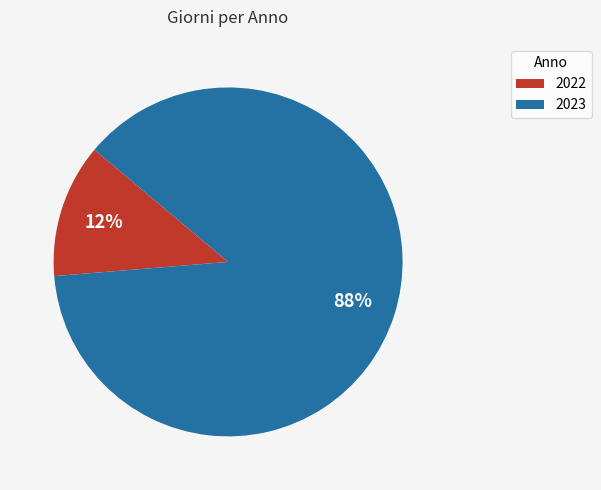

To the nearest percent, what is the average slice percentage?

50%